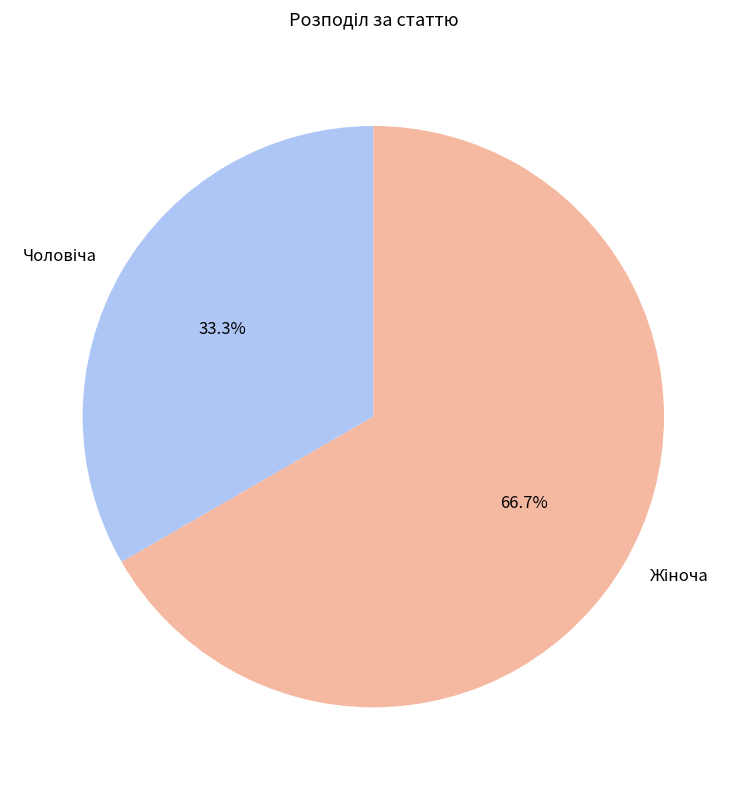

Does any single category account for the majority?

Yes